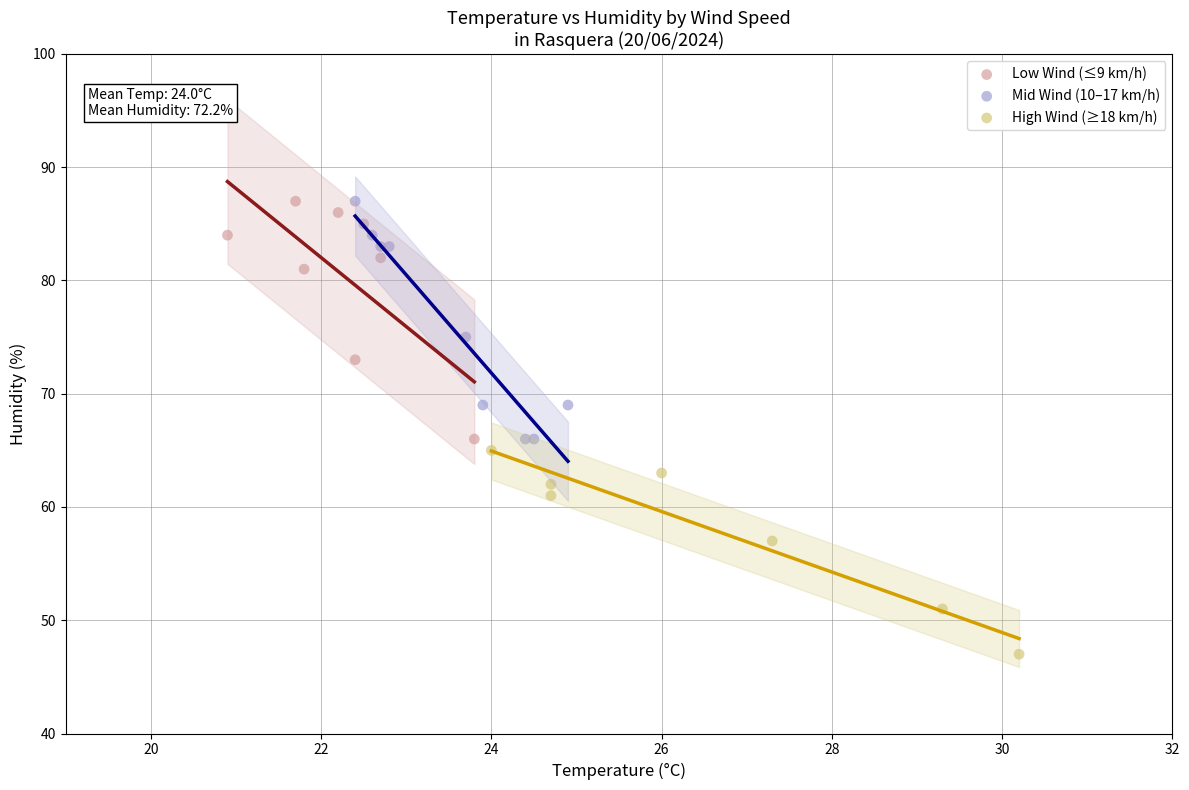

Which series reaches the minimum Y coordinate?

High Wind (≥18 km/h)